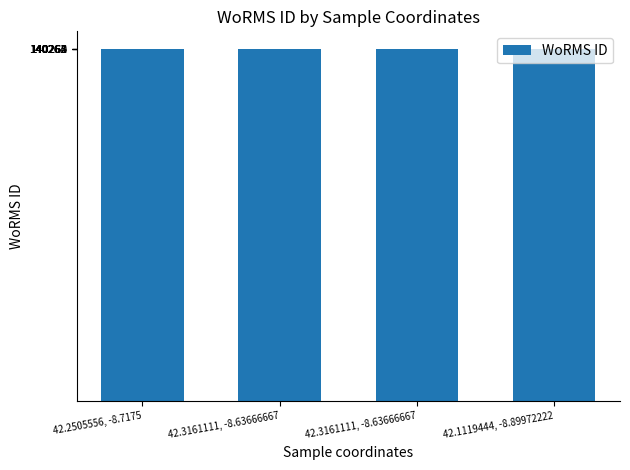

True or false: the data shows 140262 at 42.3161111, -8.63666667.

True